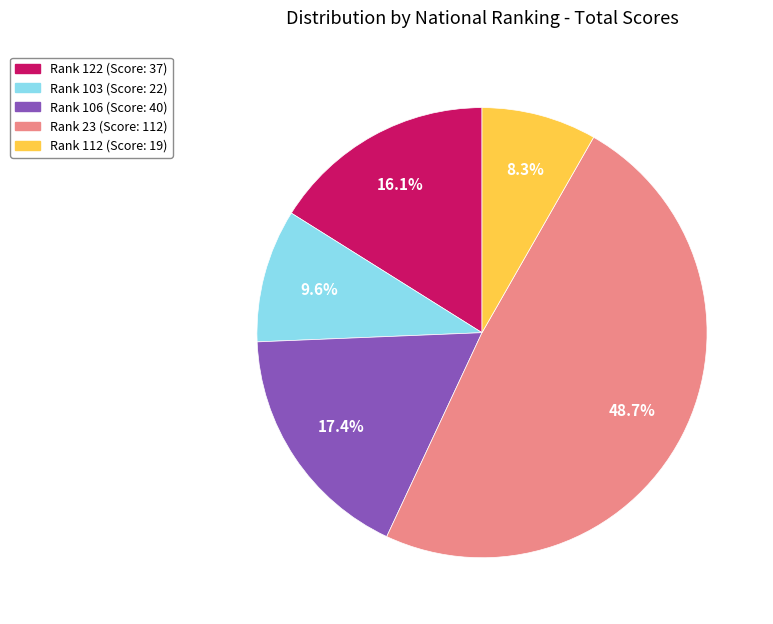

Does any single category account for the majority?

No